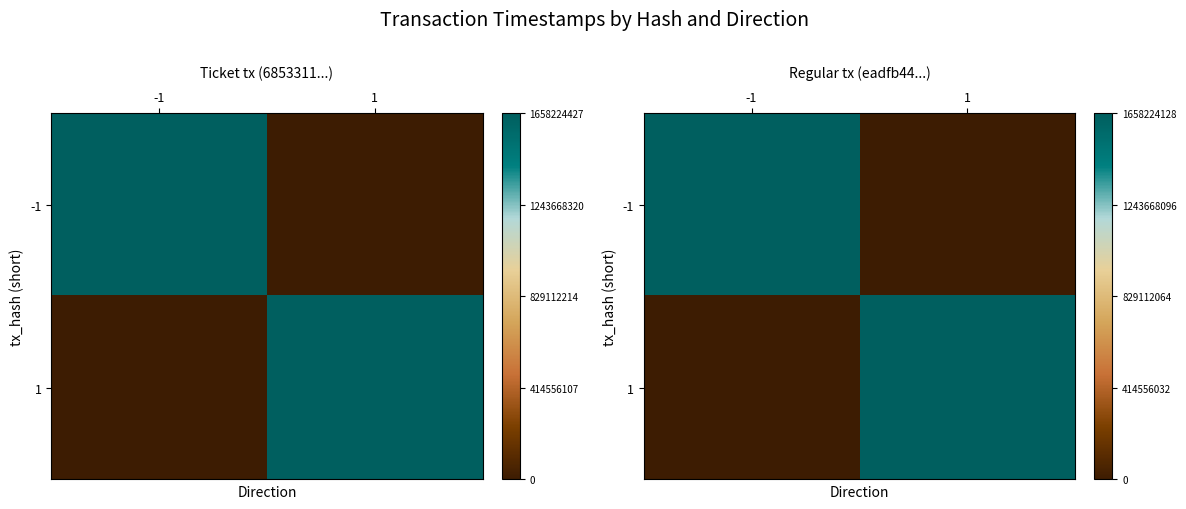

Rank the categories by 1 value from highest to lowest.

1, -1